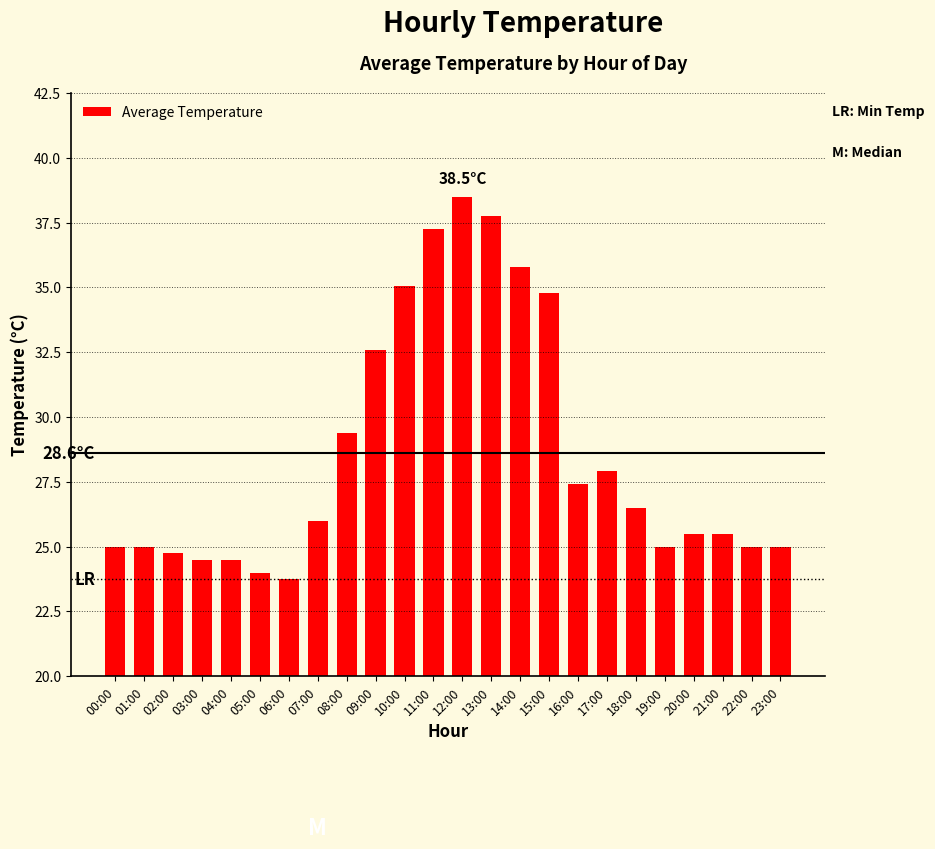

What is the label of the 10th bar from the left?

09:00